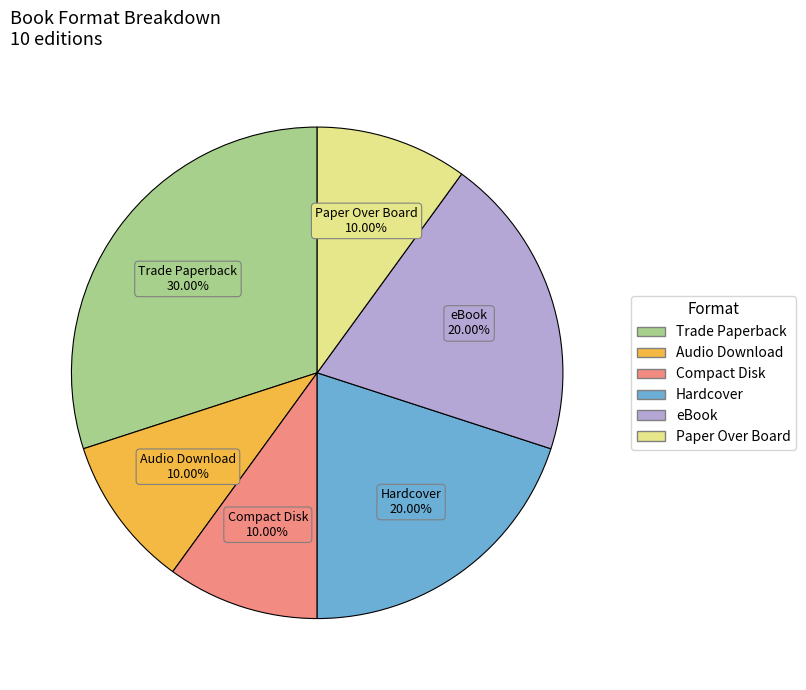

Does any single category account for the majority?

No